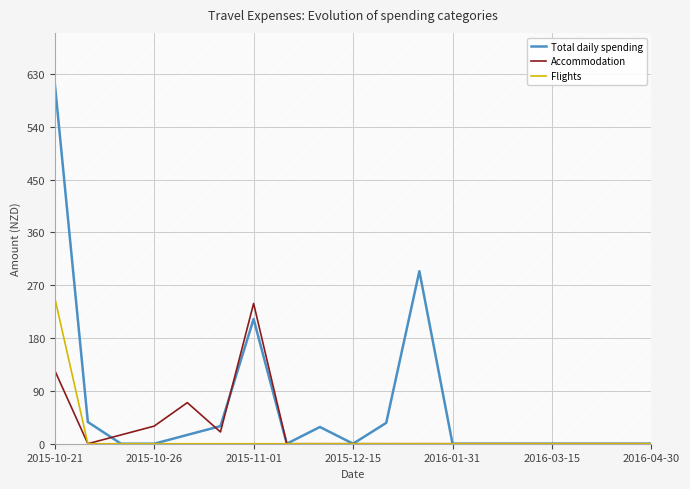

What is the difference between the Accommodation values at 2015-10-21 and 11?

125.0